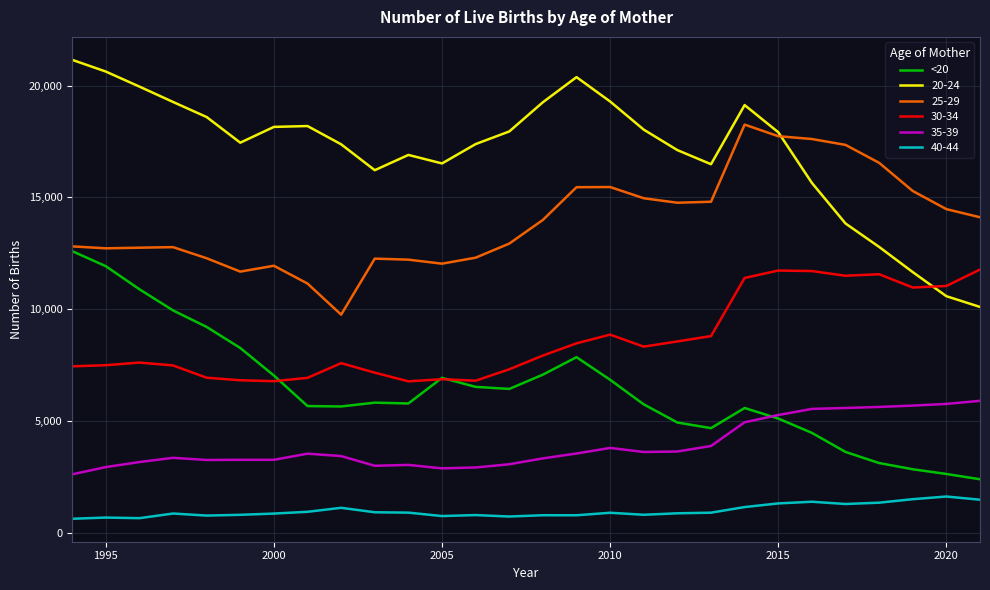

Which series has the largest total across all categories?

20-24